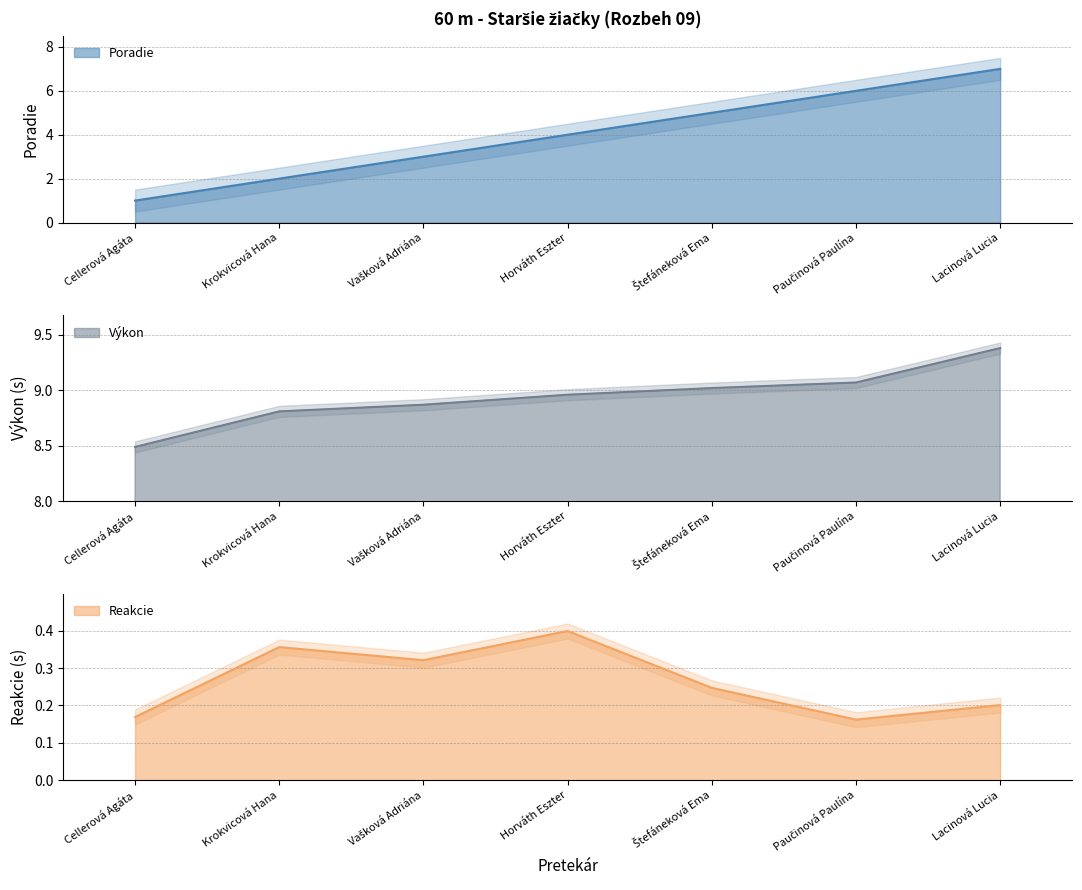

Reading left to right, extract all data points from this chart.

Poradie: Cellerová Agáta=1.0	Krokvicová Hana=2.0	Vašková Adriána=3.0	Horváth Eszter=4.0	Štefáneková Ema=5.0	Paučinová Paulína=6.0	Lacinová Lucia=7.0
Výkon: Cellerová Agáta=8.5	Krokvicová Hana=8.8	Vašková Adriána=8.9	Horváth Eszter=9.0	Štefáneková Ema=9.0	Paučinová Paulína=9.1	Lacinová Lucia=9.4
Reakcie: Cellerová Agáta=0.2	Krokvicová Hana=0.4	Vašková Adriána=0.3	Horváth Eszter=0.4	Štefáneková Ema=0.2	Paučinová Paulína=0.2	Lacinová Lucia=0.2